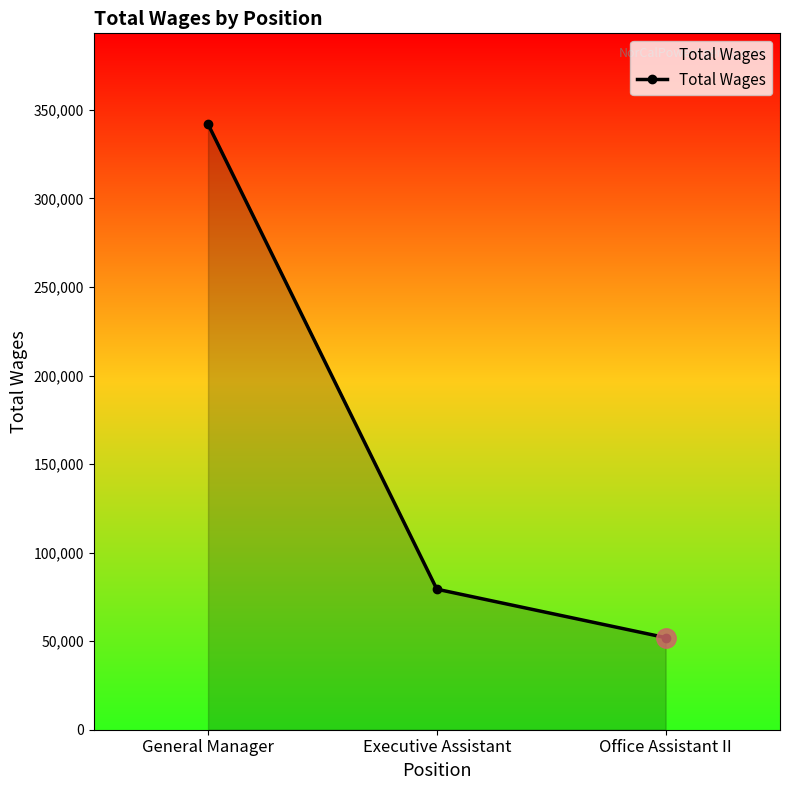

Reading left to right, extract all data points from this chart.

341921	79349	52005